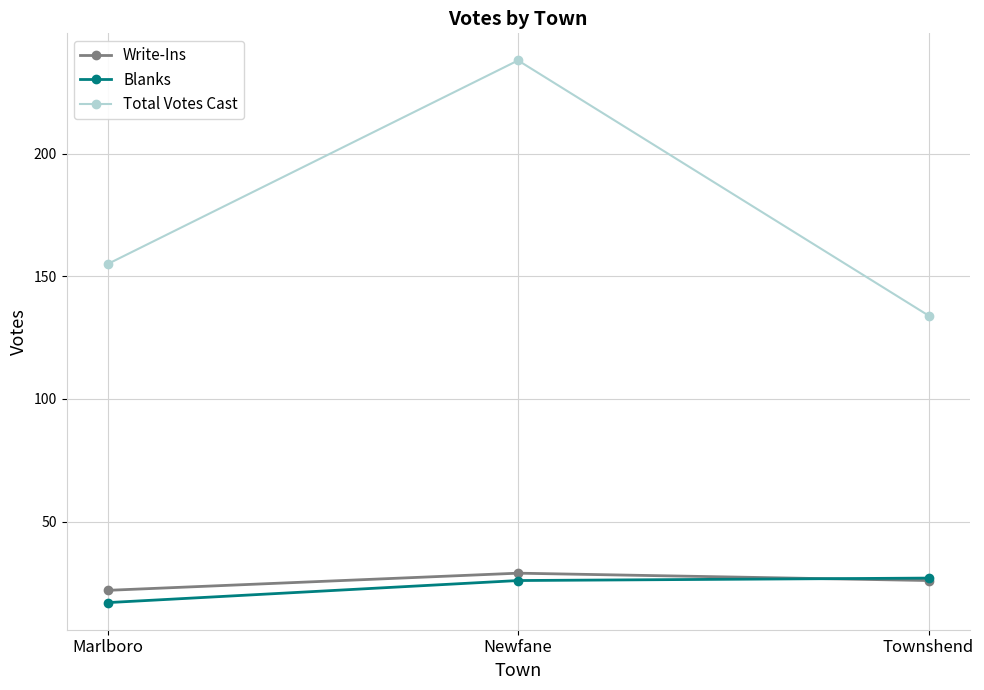

What is the sum of all Total Votes Cast values?

527